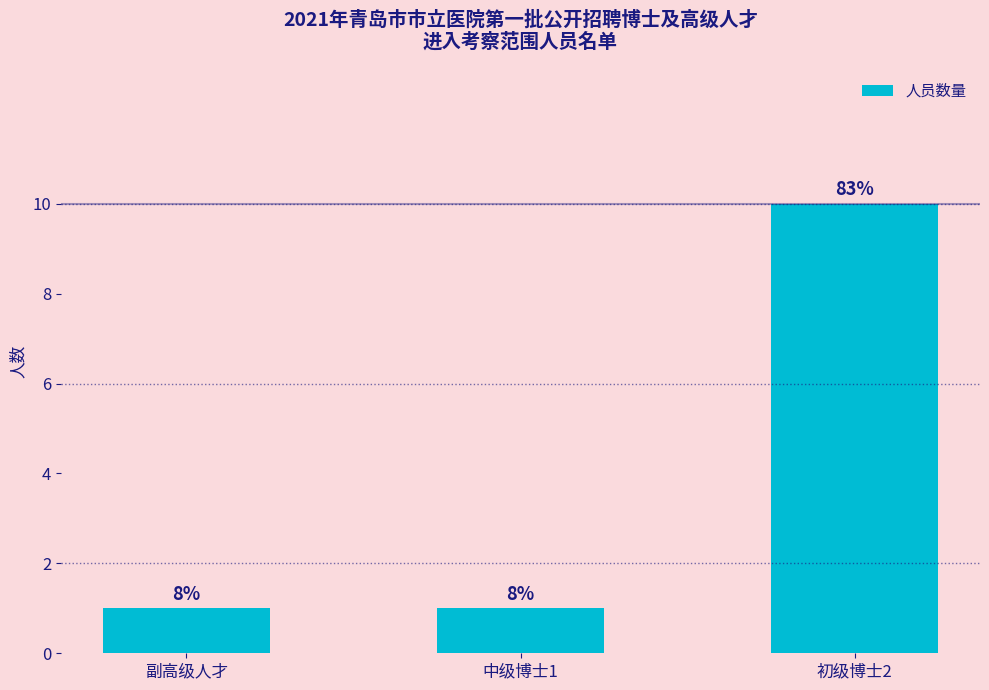

Reading left to right, what are all the values shown in this chart?

副高级人才=1	中级博士1=1	初级博士2=10